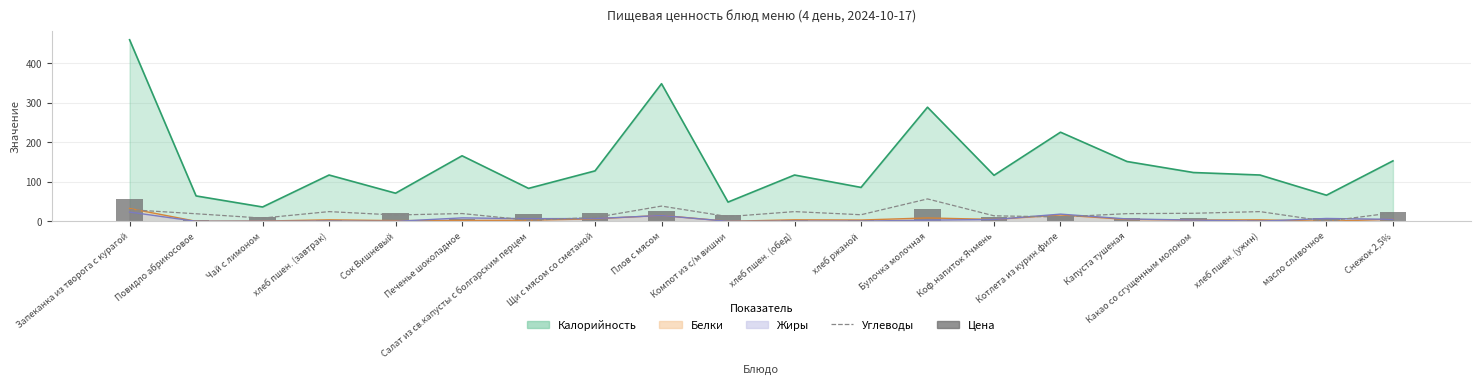

At how many categories does at least one series exceed 8?

19